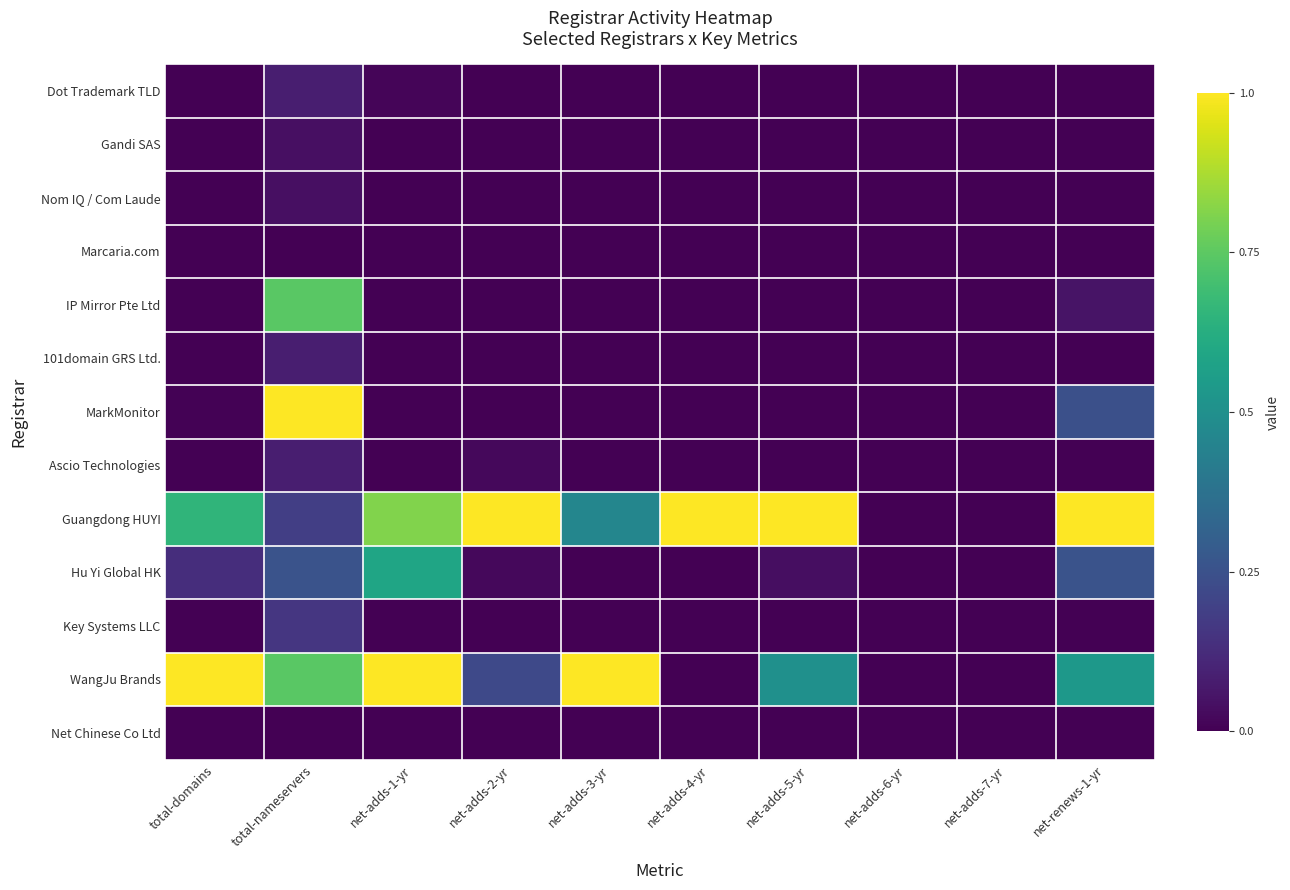

What is the total value across all series at net-adds-4-yr?

1.0